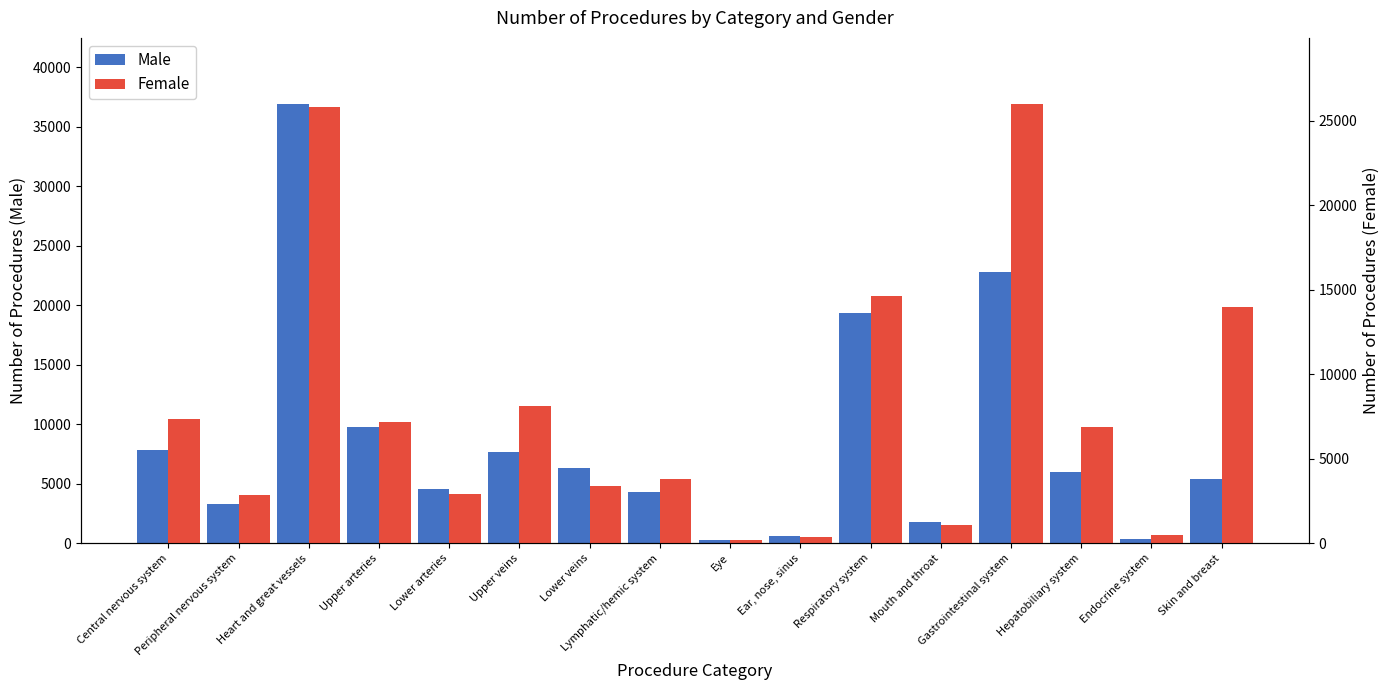

What is the average value of the Male series?

8576